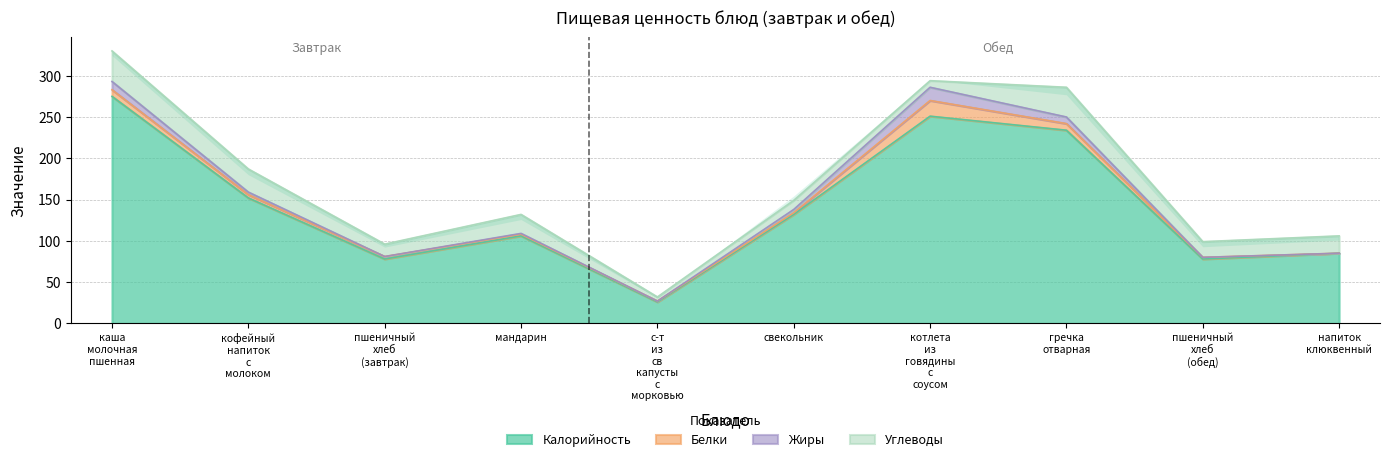

The Белки series shows 2 at свекольник. True or false?

True